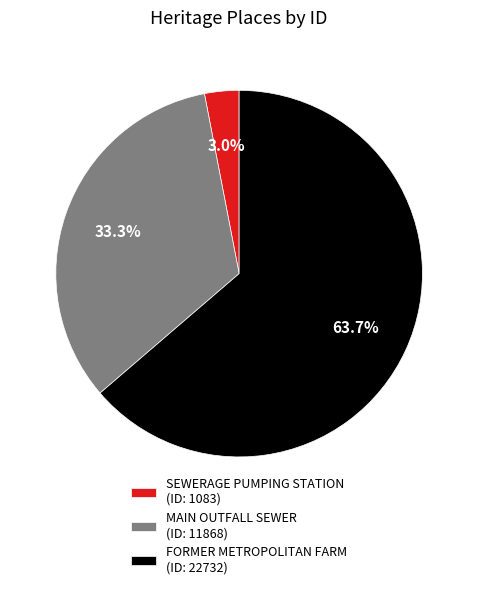

Which has a higher value, FORMER METROPOLITAN FARM or MAIN OUTFALL SEWER?

FORMER METROPOLITAN FARM